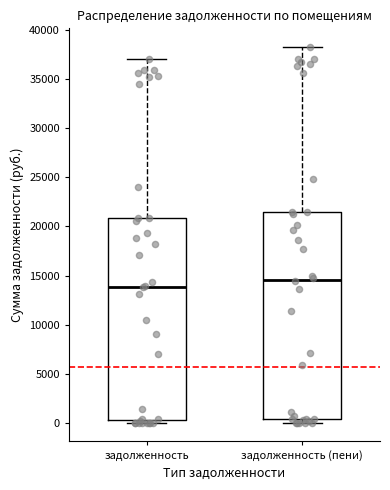

Reading left to right, read every box against the y-axis: the position of its median line, the range the box covers, and the ends of its whiskers. The values are not printed on the chart, so give them approximately, as read against the axis.

задолженность: median 14000, box 0 to 21000, whiskers 0 (just below the box's lower edge) to 37000
задолженность (пени): median 14500, box 500 to 21500, whiskers 0 to 38500